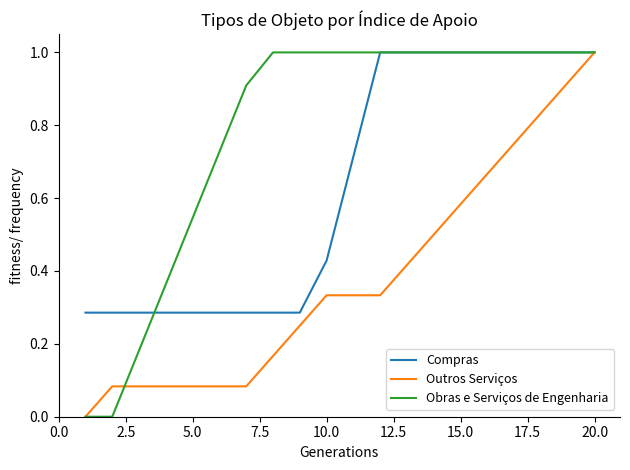

Which series has the largest total across all categories?

Obras e Serviços de Engenharia